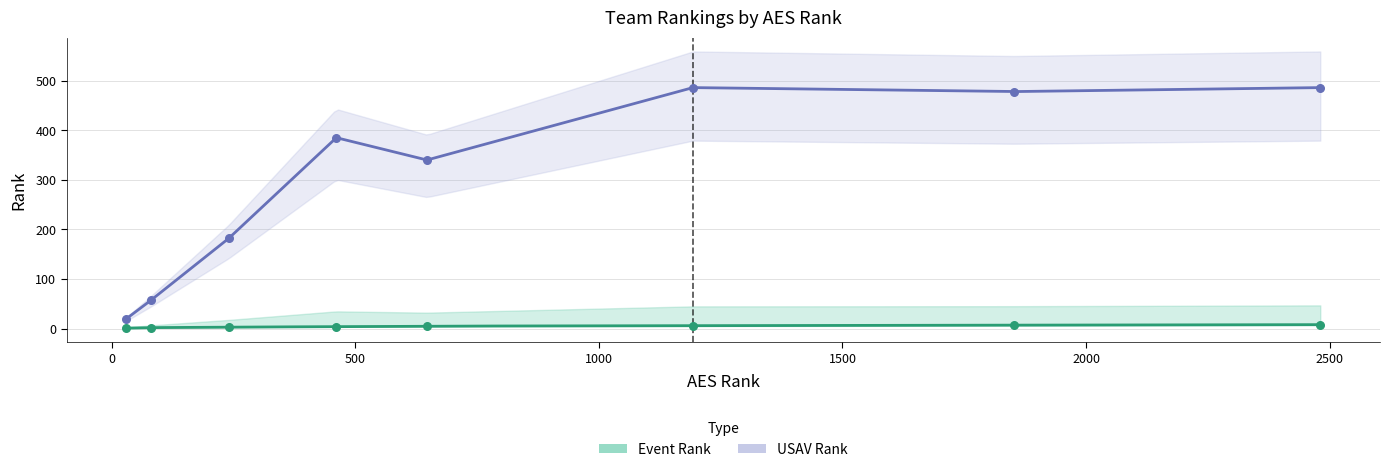

Which series contains the lowest Y value?

Event Rank